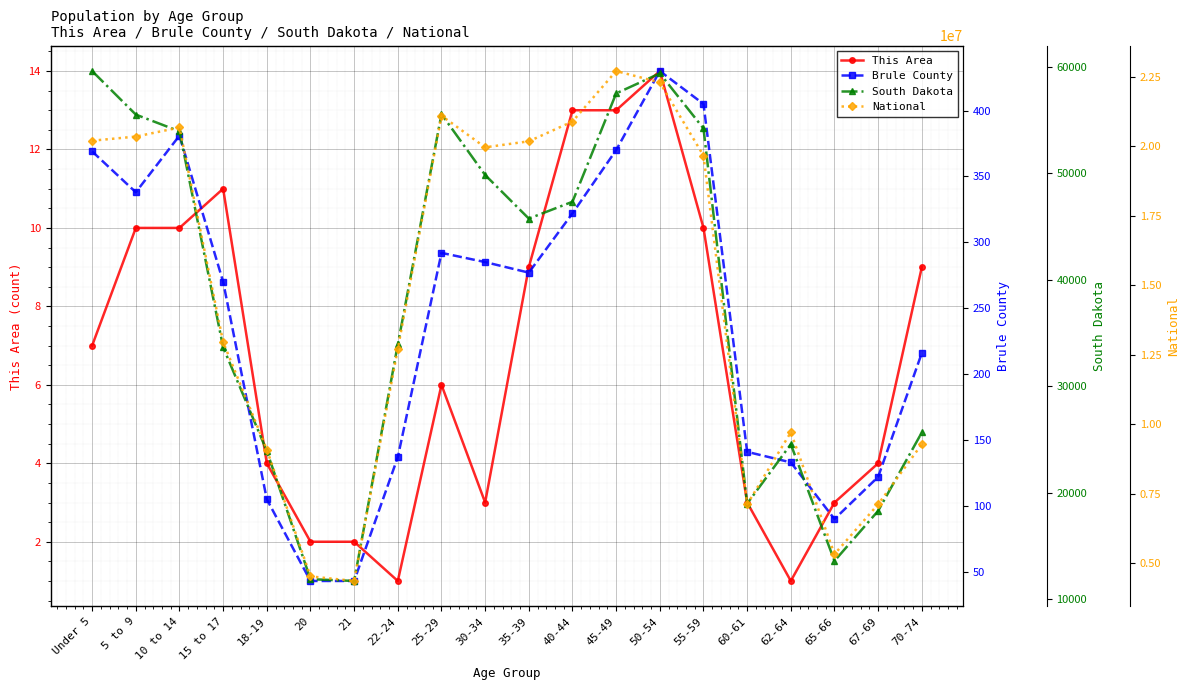

What is the smallest value displayed?

1